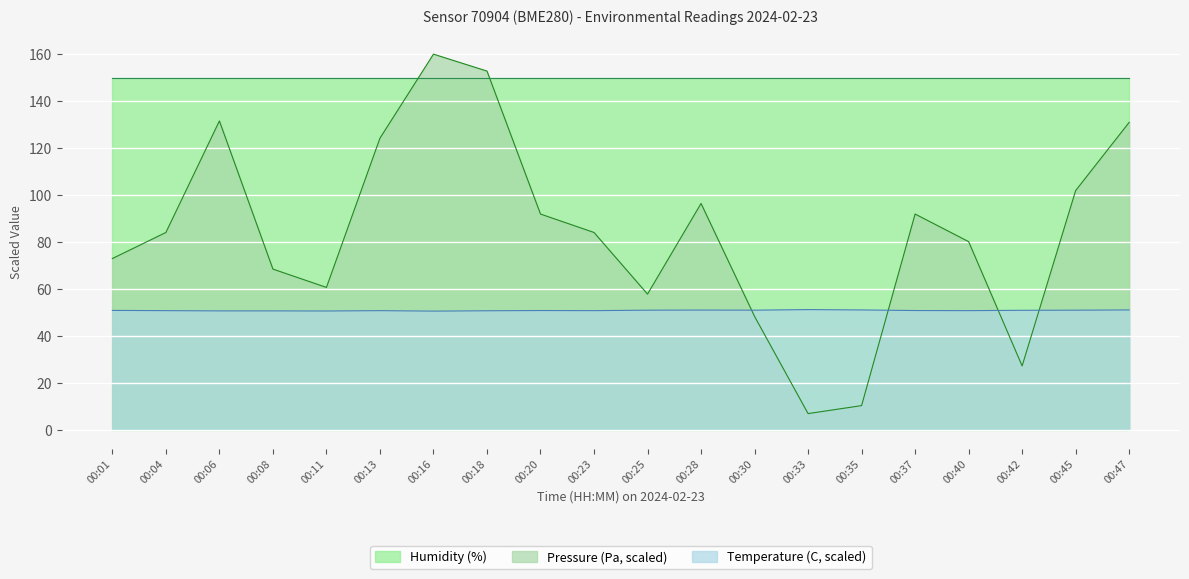

What is the total value across all series at 00:20?

292.7